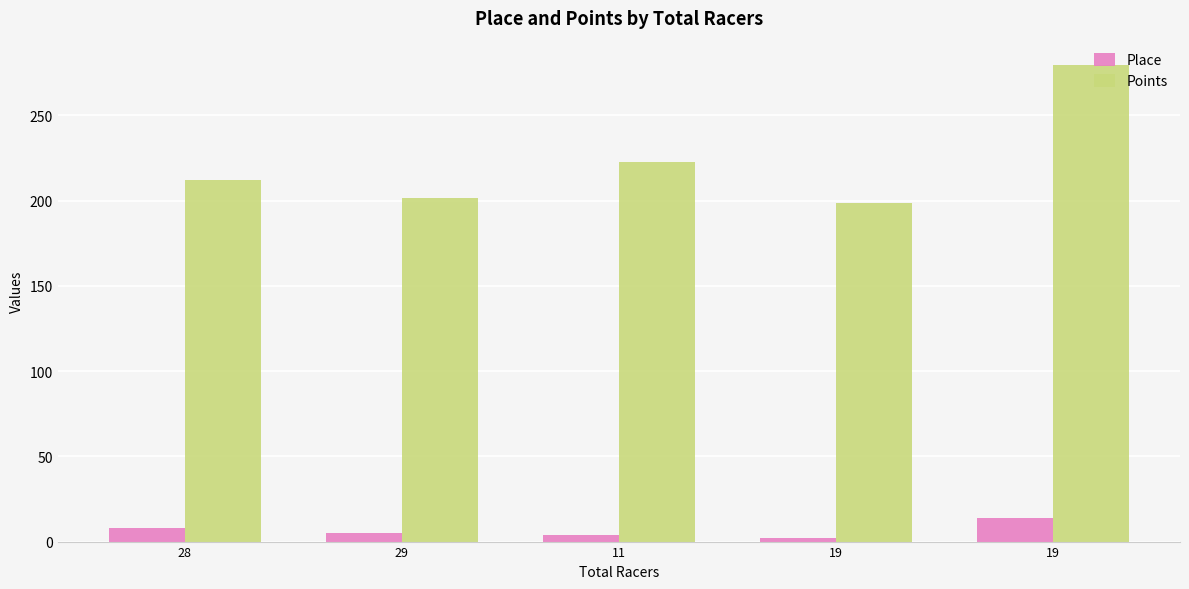

How many series are shown in this chart?

2